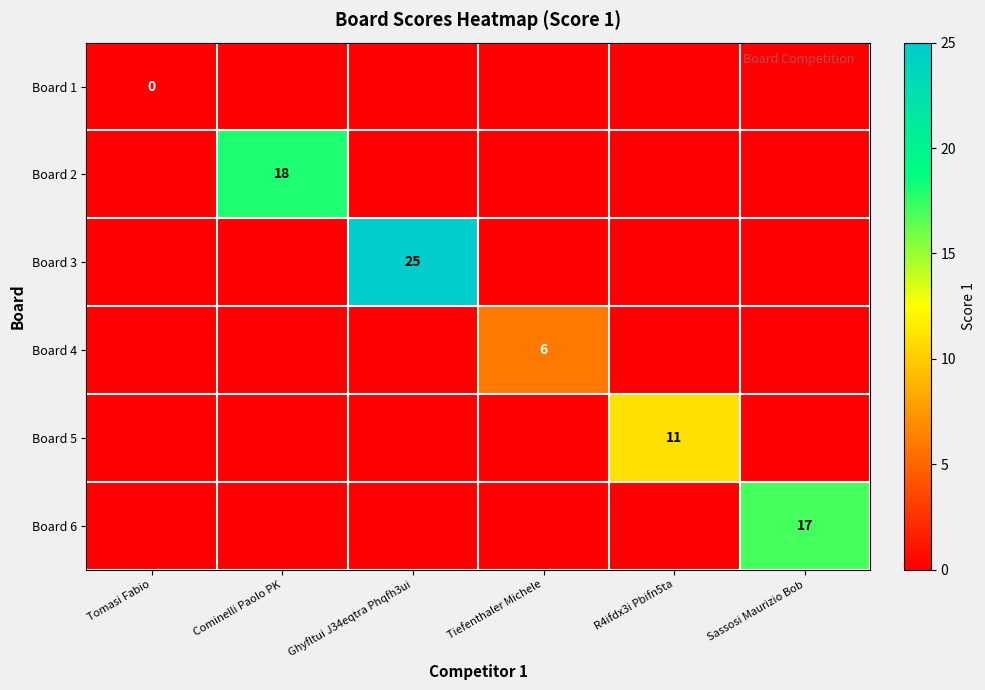

The value of Board 5 at R4ifdx3i Pbifn5ta is 18. True or false?

False